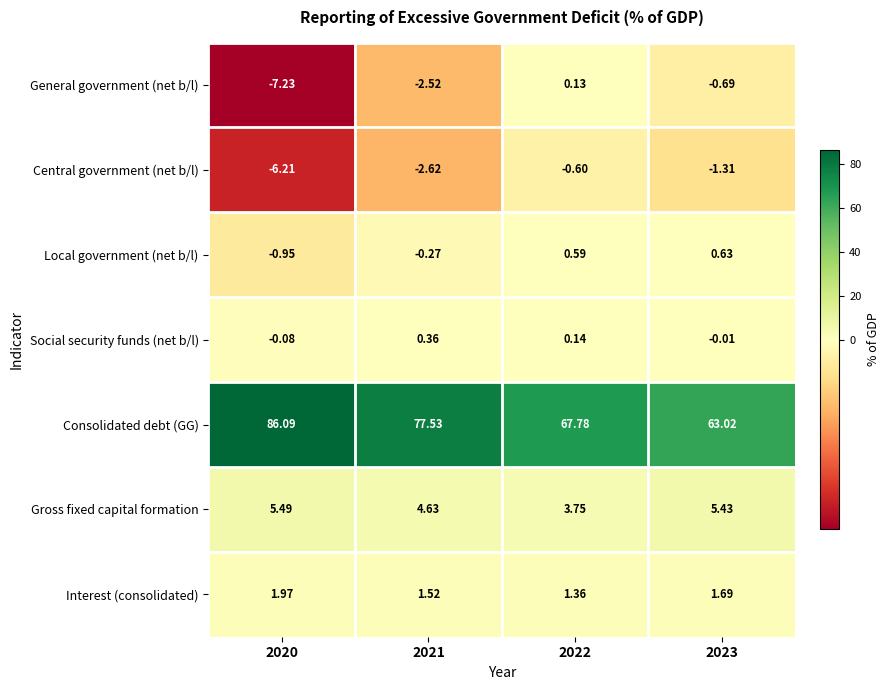

Between 2021 and 2022, which series saw the biggest shift?

Consolidated debt (GG)